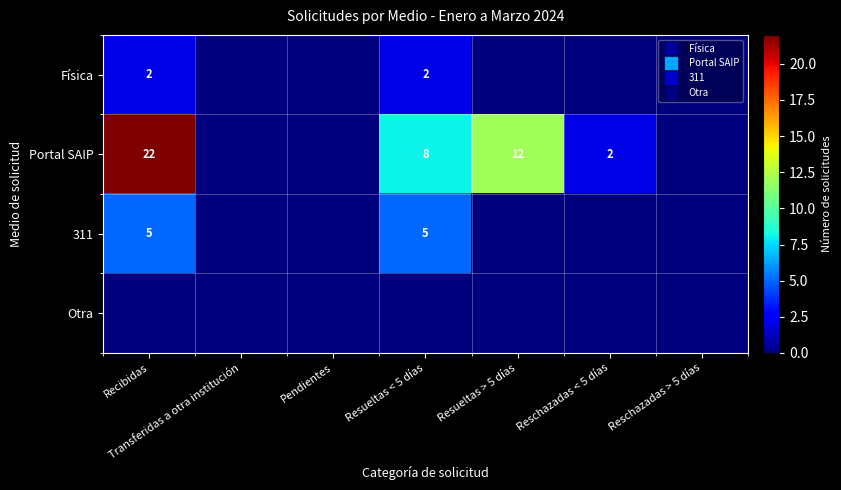

What is the sum of the Portal SAIP values at Reschazadas < 5 días and Resueltas > 5 días?

14